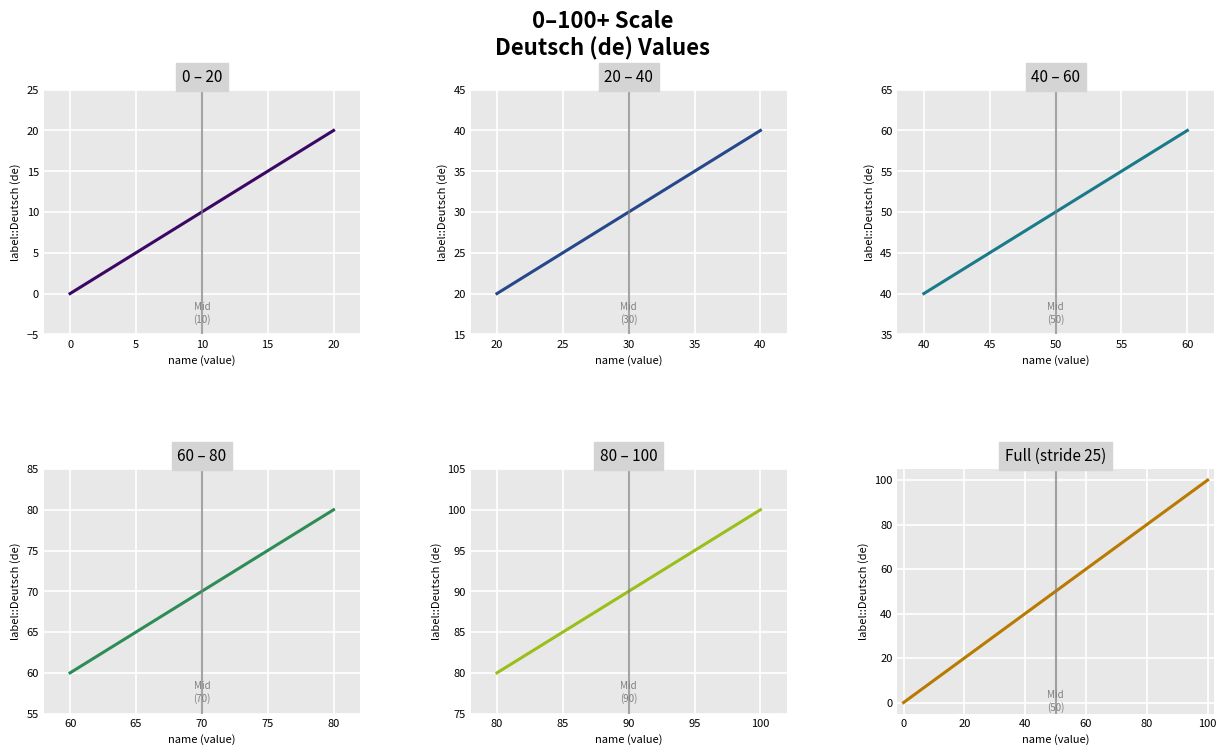

What position from the right is 5?

3